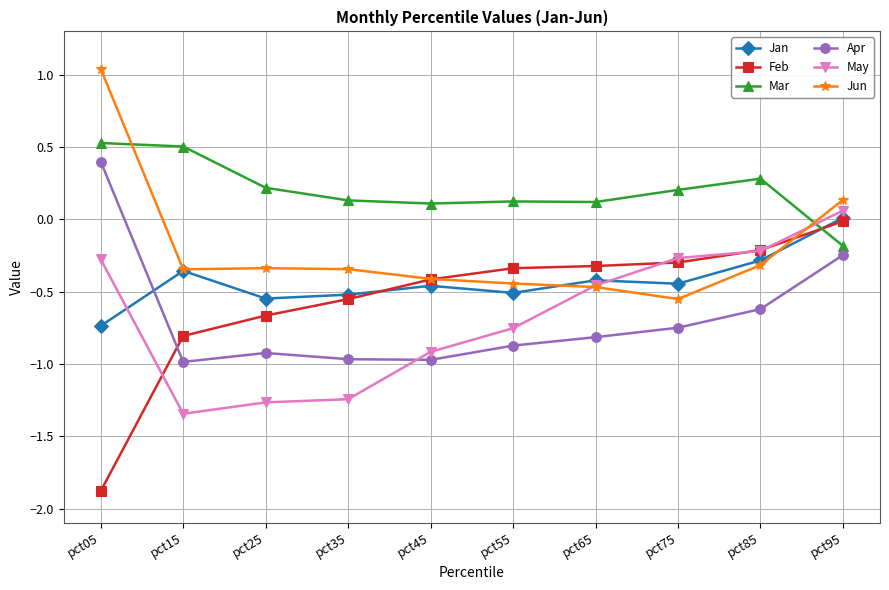

How many distinct data groups are displayed?

6